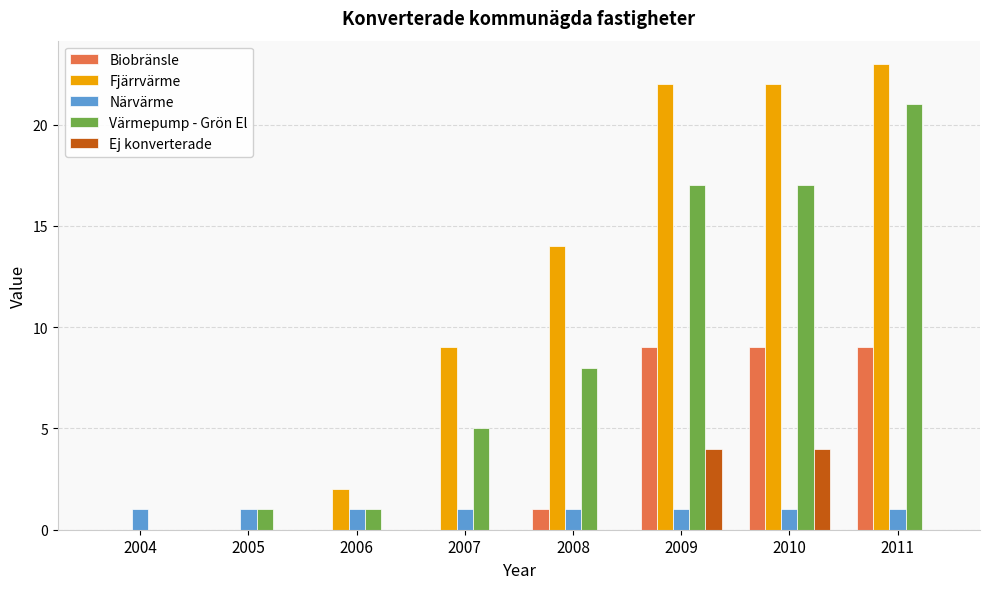

Which series changed the most between 2004 and 2006?

Fjärrvärme